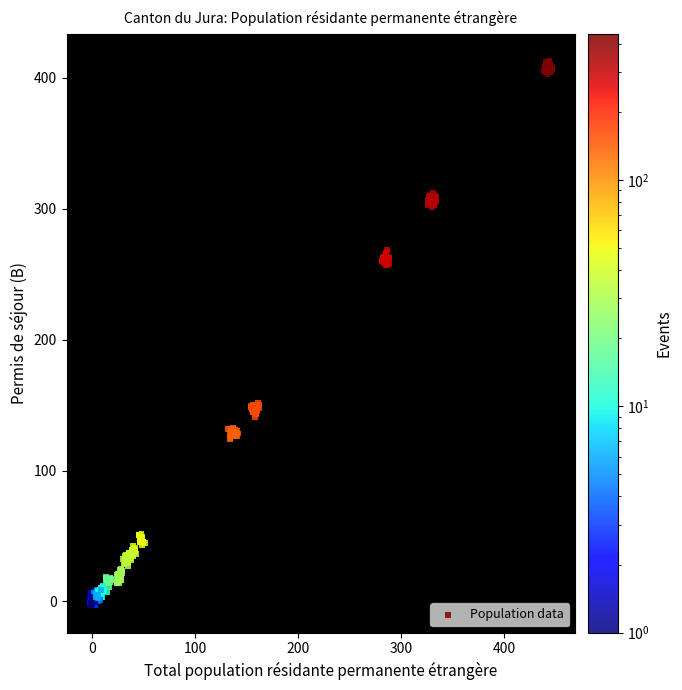

What is the range of X values (max minus min)?

448.9